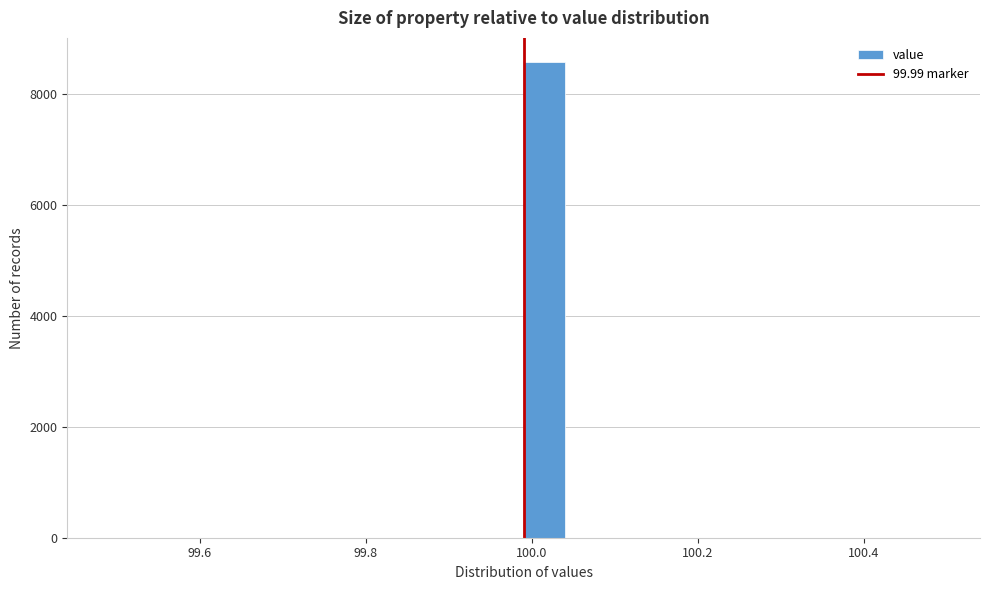

Read against the x-axis, roughly where is the centre of the tallest bar?

100.02